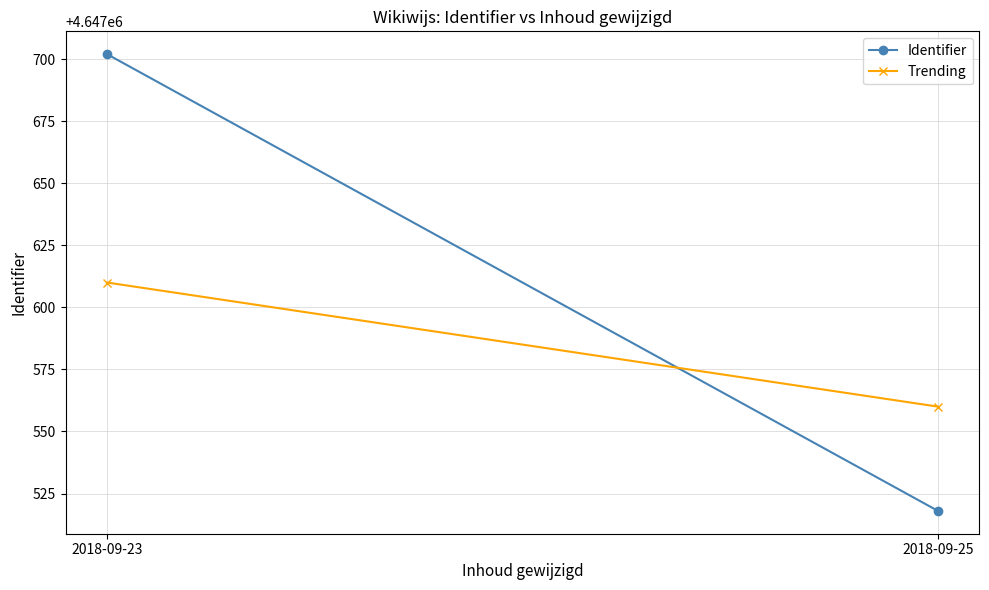

At which label is Trending closest to 4647585?

2018-09-23